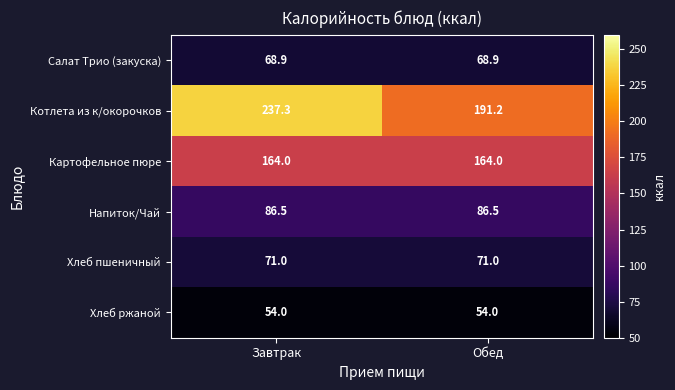

At which category does the chart reach its peak across all series?

Завтрак